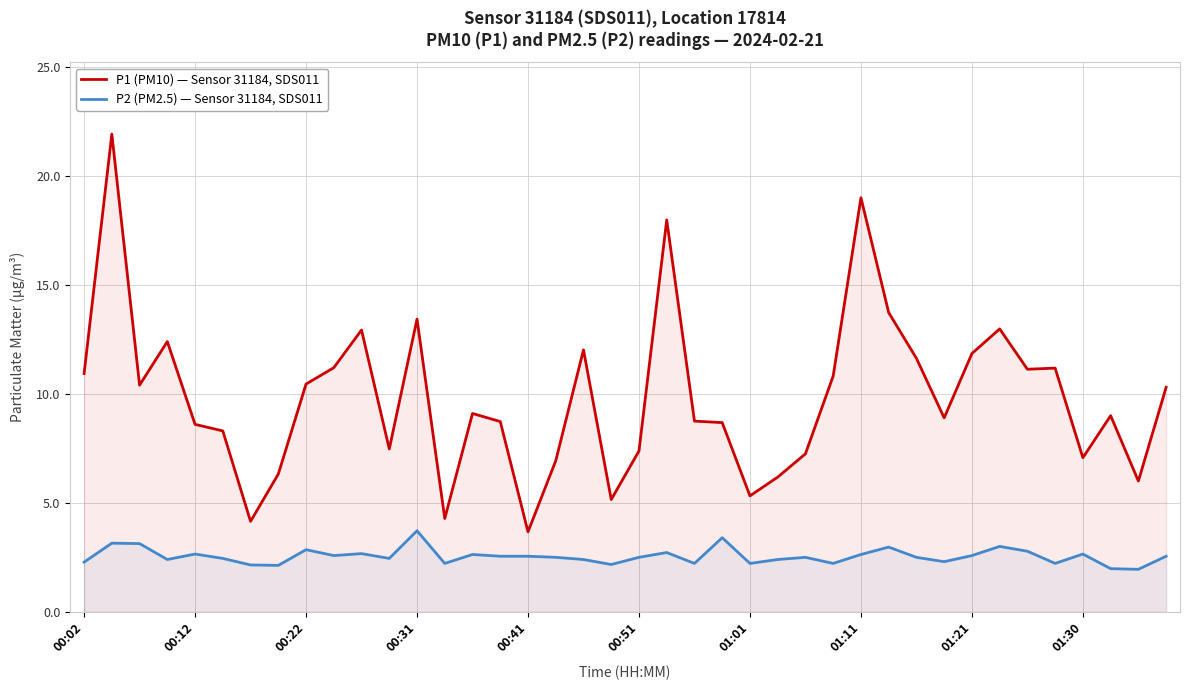

What is the maximum value shown in the chart?

21.9